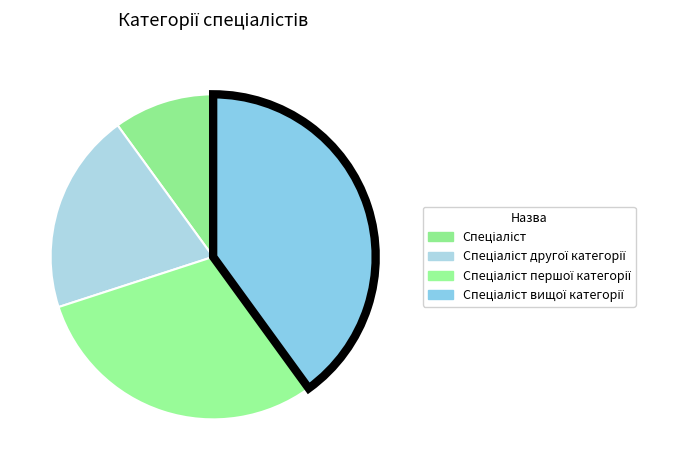

How much of the chart is everything except Спеціаліст першої категорії?

70.0%